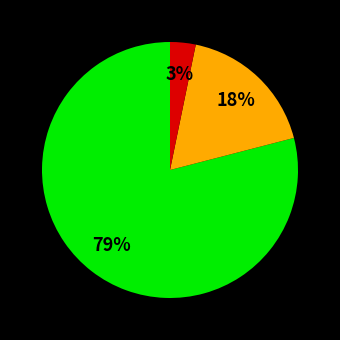

To the nearest percent, what is the difference between the largest and smallest slice percentages?

76%